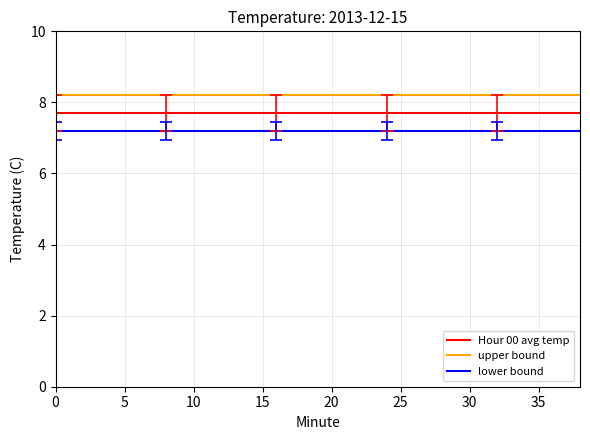

What are all the series names shown in the legend?

Hour 00 avg temp, upper bound, lower bound